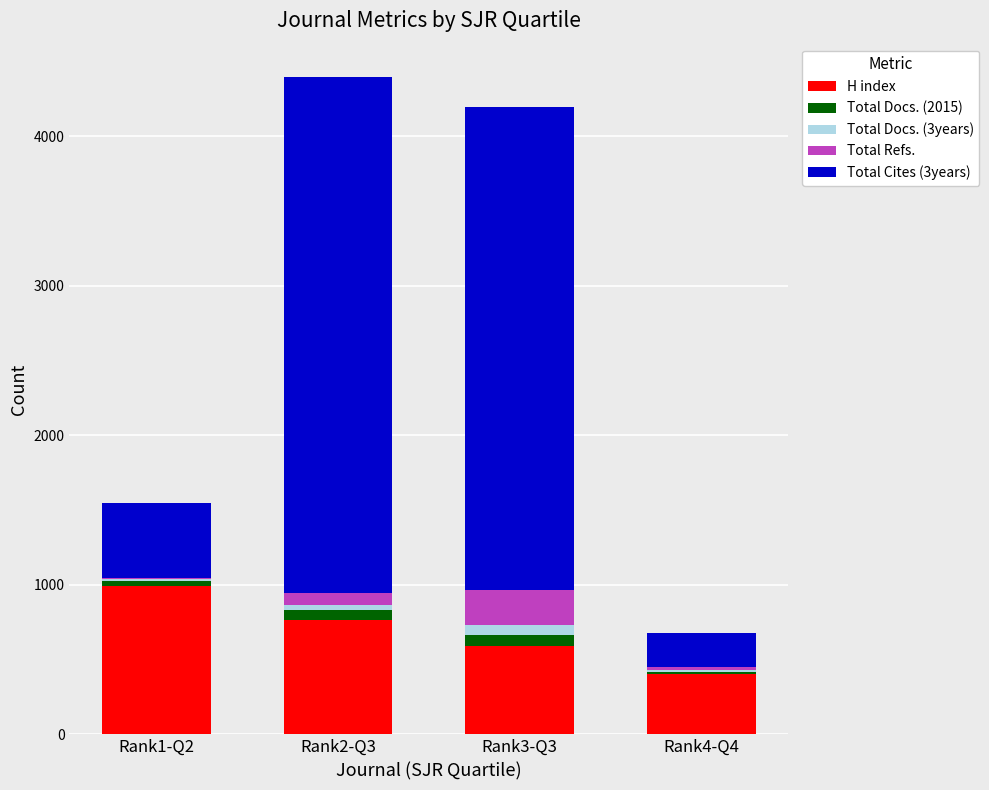

Which category has the highest value in the H index series?

Rank1-Q2